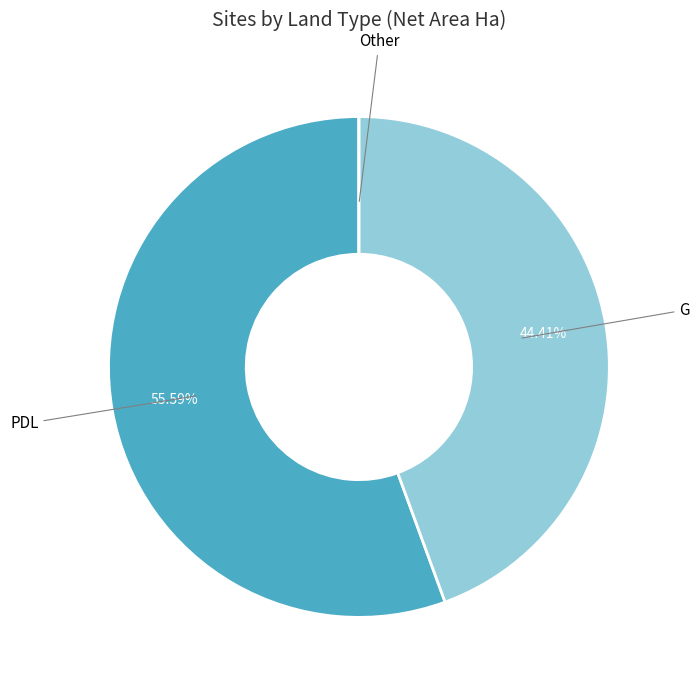

Which slice is the largest?

PDL